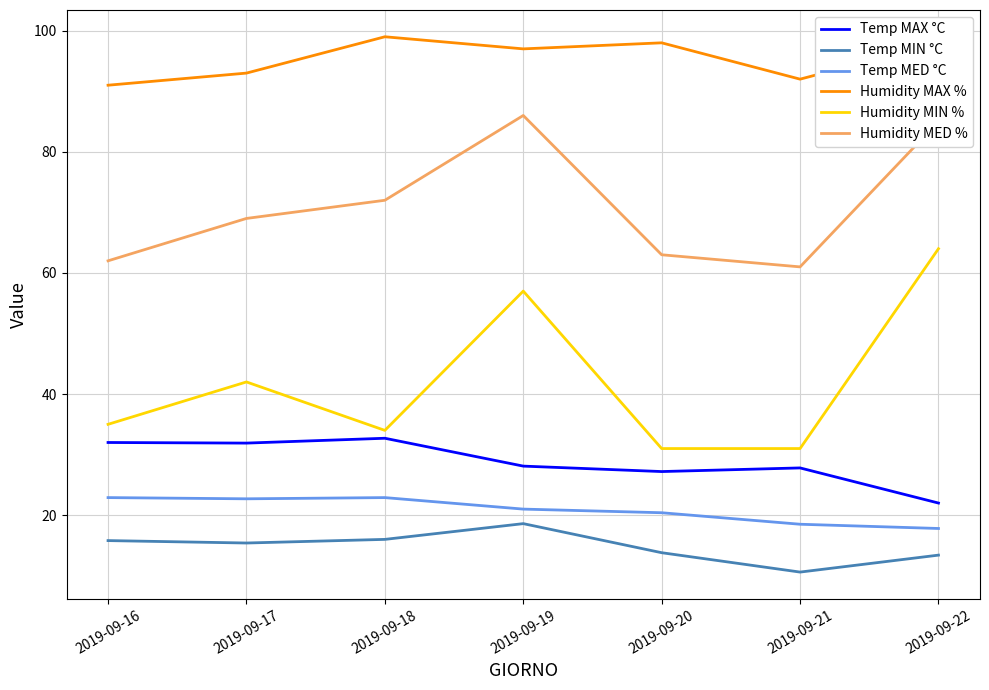

Where is Humidity MIN % nearest to the value 47?

2019-09-17